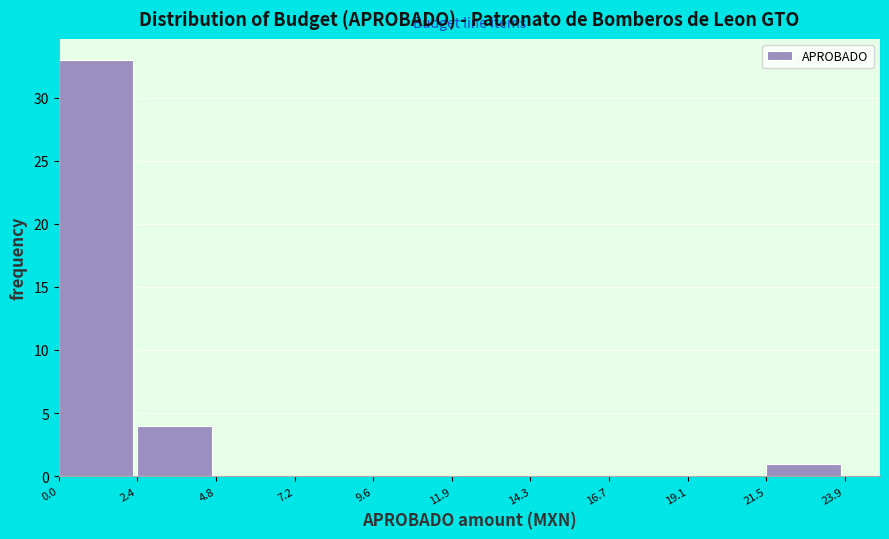

Reading left to right, list every bar in this chart as the range it spans on the x-axis followed by its height. The values are not printed on the chart, so give them approximately, as read against the axis.

0.0 to 2.4: 33
2.4 to 4.8: 4
4.8 to 7.2: 0
7.2 to 9.6: 0
9.6 to 11.9: 0
11.9 to 14.3: 0
14.3 to 16.7: 0
16.7 to 19.1: 0
19.1 to 21.5: 0
21.5 to 23.9: 1